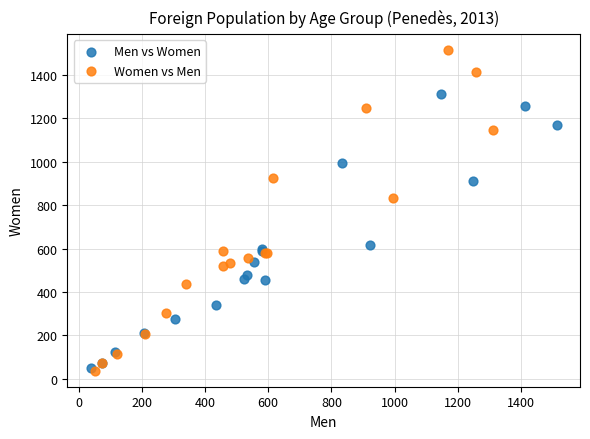

Which series has the largest Y range (max minus min)?

Women vs Men